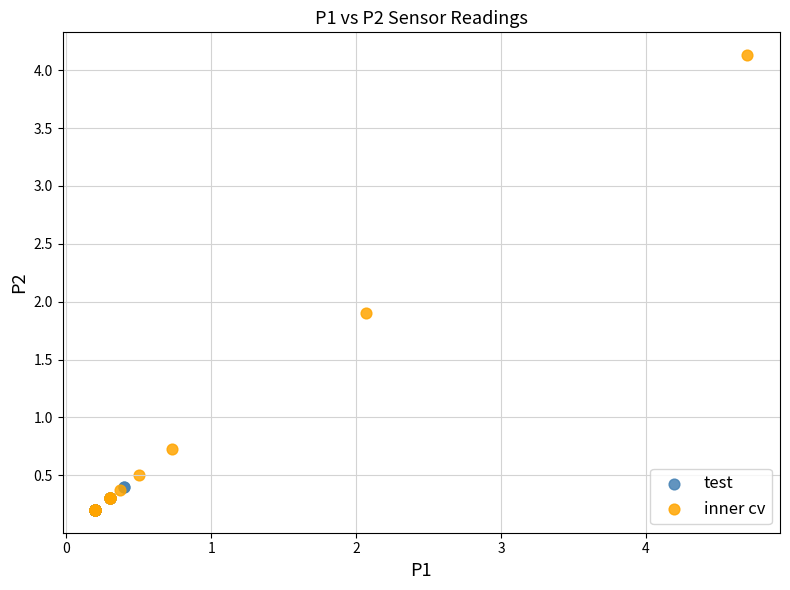

What are all the series names shown in the legend?

test, inner cv